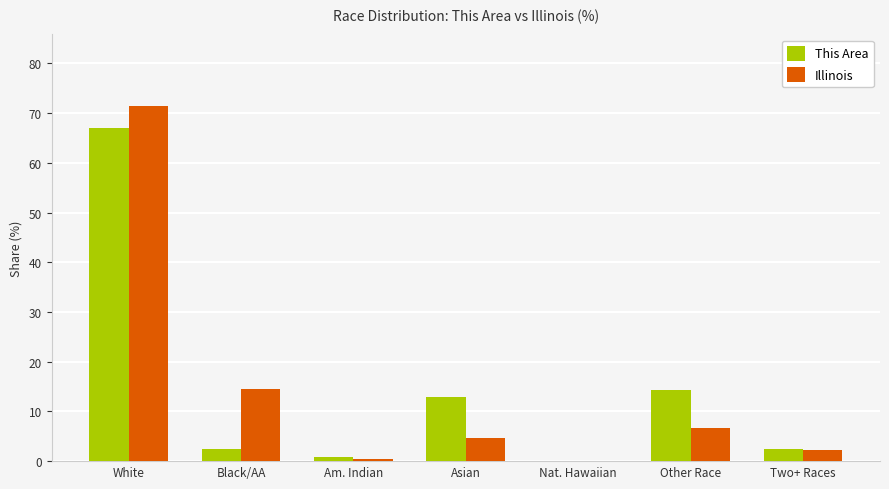

What value does the This Area series have at White?

67.0